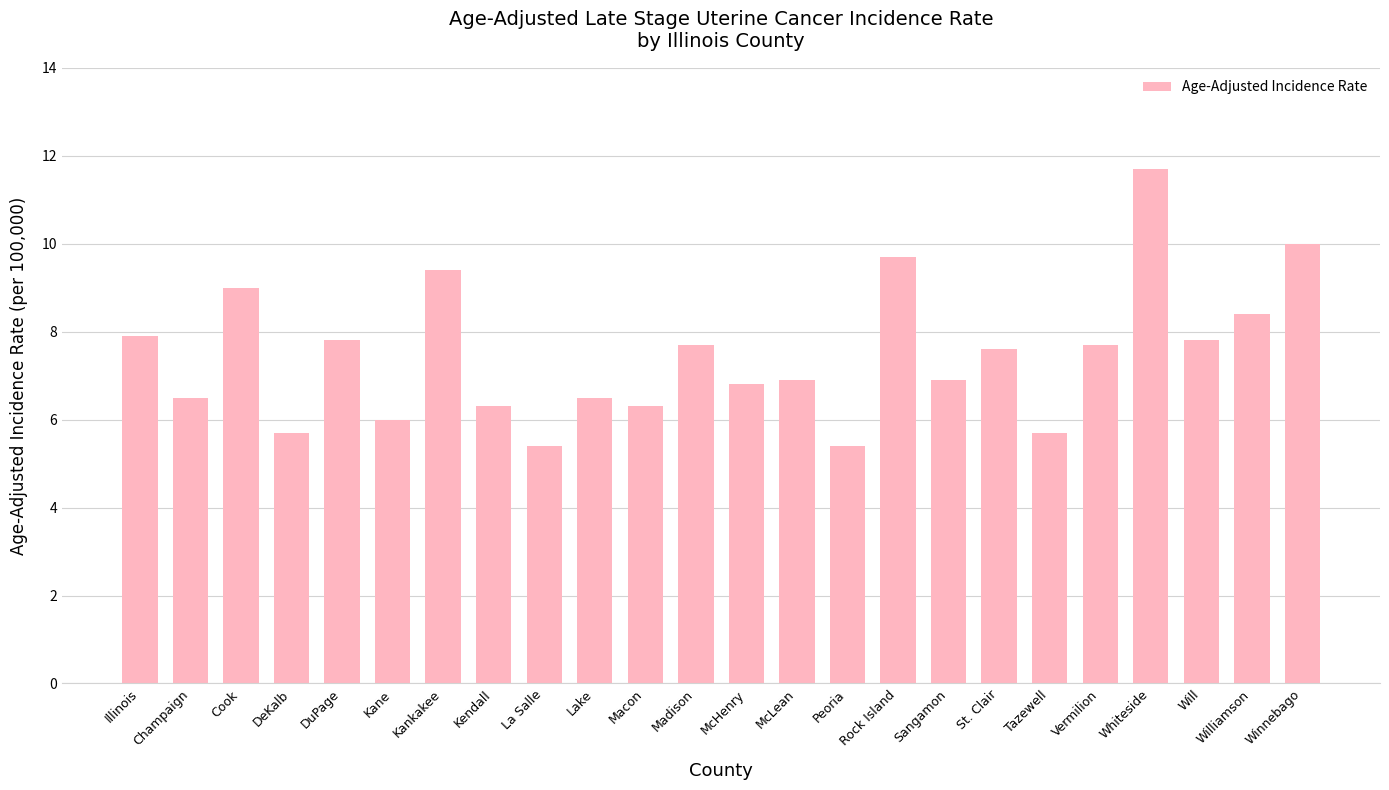

What is the label of the 20th bar from the right?

DuPage